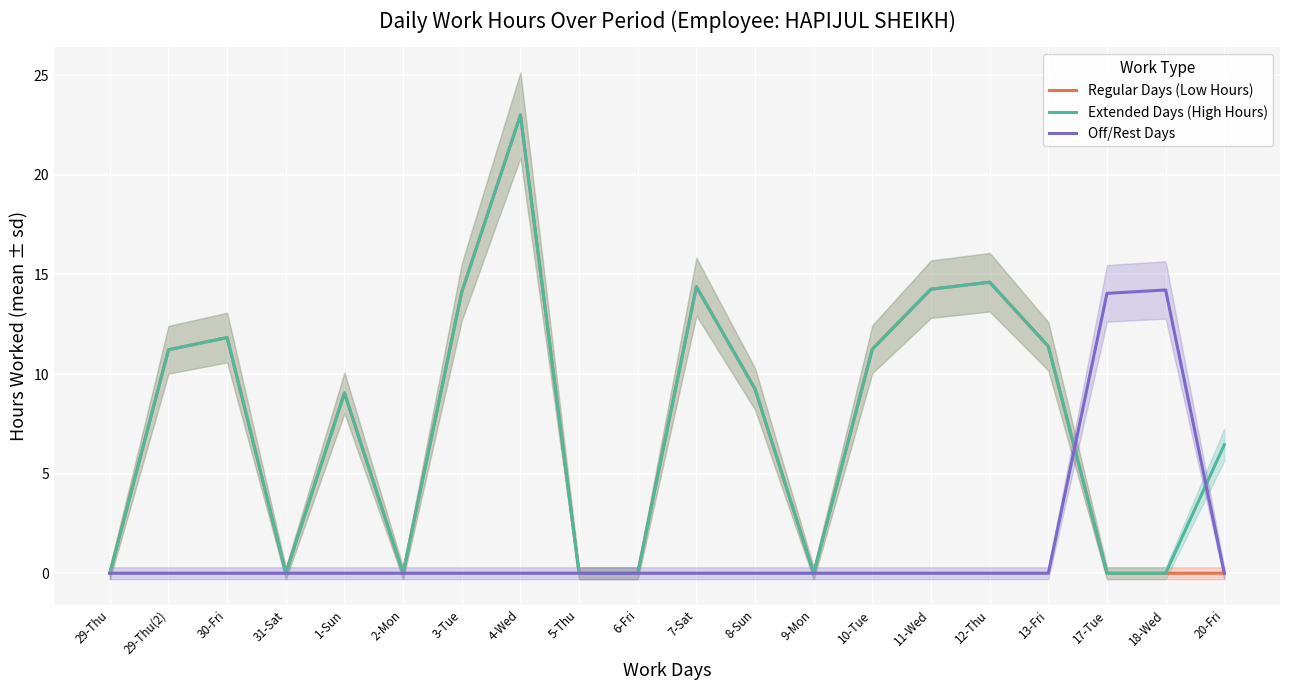

How many times do Regular Days (Low Hours) and Off/Rest Days cross each other?

1